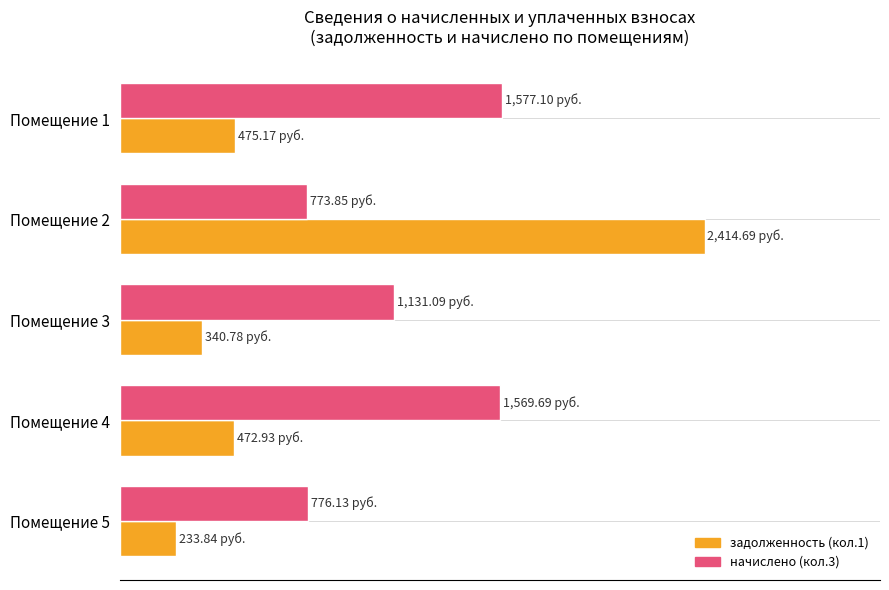

What are all the series names shown in the legend?

задолженность (кол.1), начислено (кол.3)